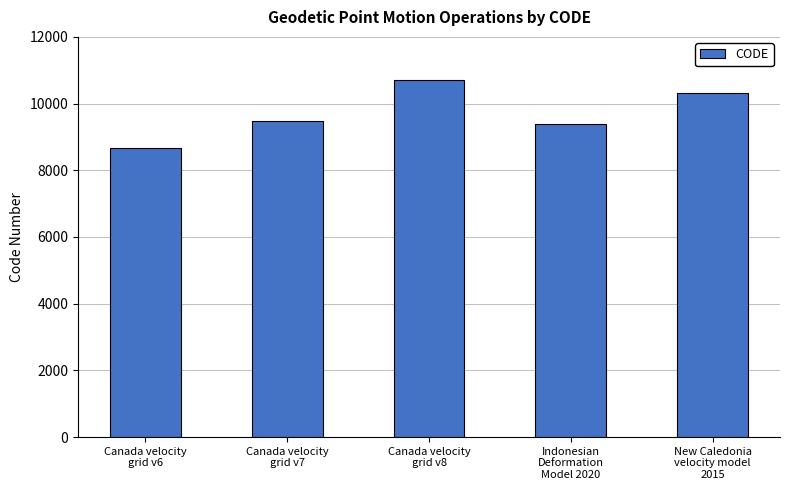

Reading left to right, list all the values displayed in this chart.

Canada velocity
grid v6=8676	Canada velocity
grid v7=9483	Canada velocity
grid v8=10707	Indonesian
Deformation
Model 2020=9375	New Caledonia
velocity model
2015=10323